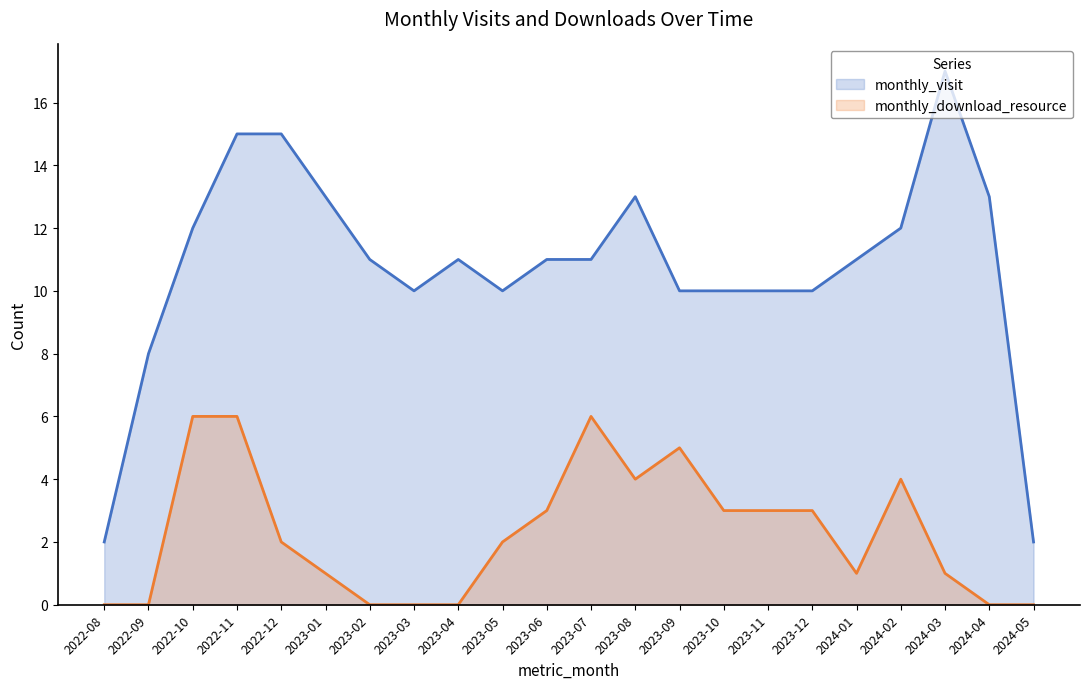

At which category does the chart reach its minimum across all series?

2022-08